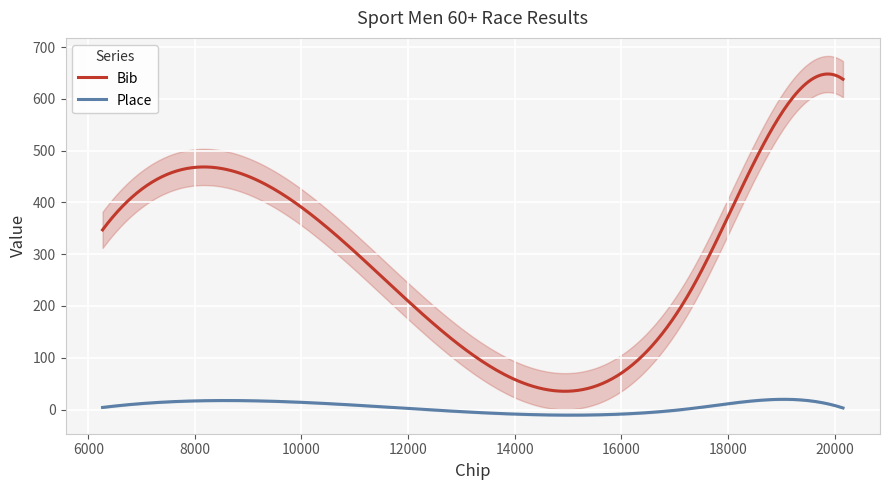

True or false: Place and Bib intersect in this chart.

False